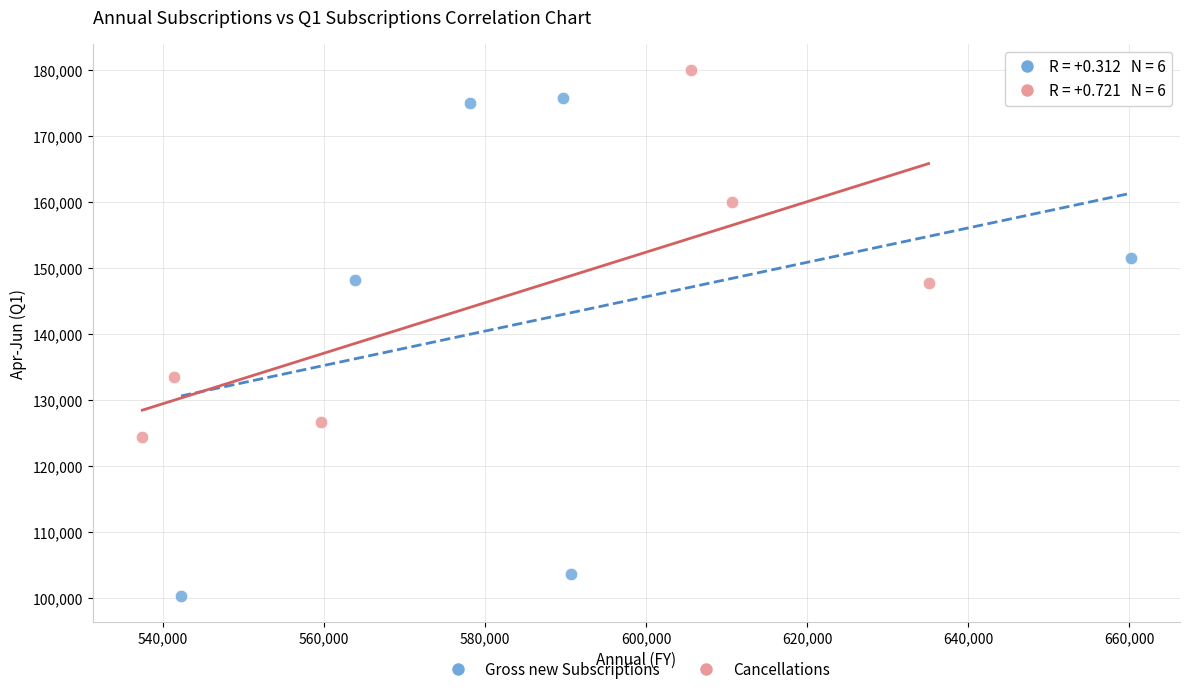

Which series reaches the minimum Y coordinate?

Gross new Subscriptions